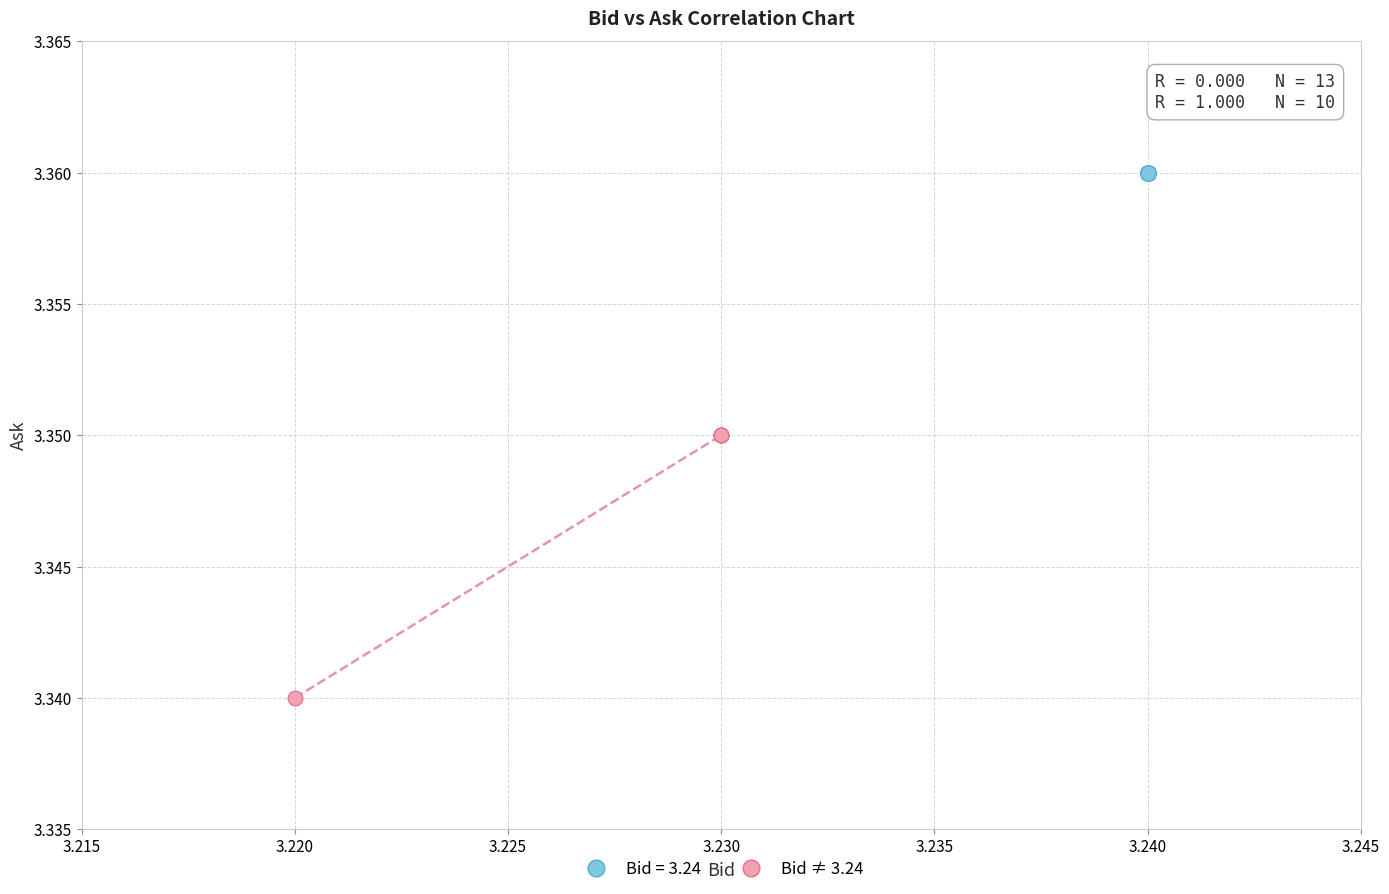

Which series reaches the maximum Y coordinate?

Bid = 3.24